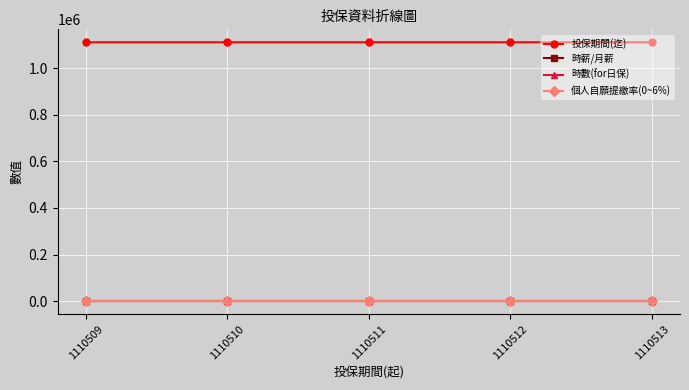

True or false: 投保期間(迄) and 時數(for日保) intersect in this chart.

False